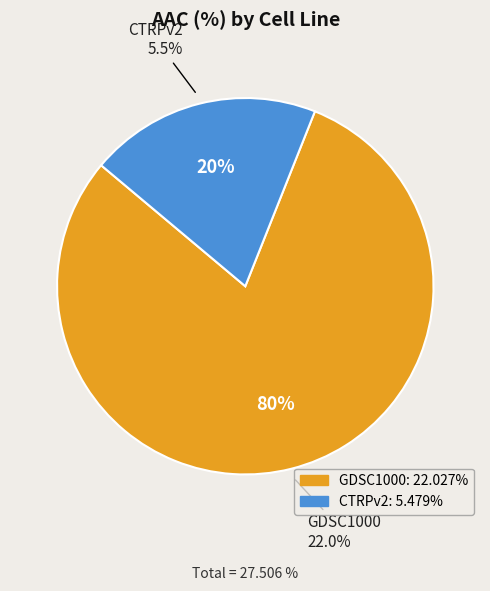

What is the smallest slice in the pie chart?

CTRPv2